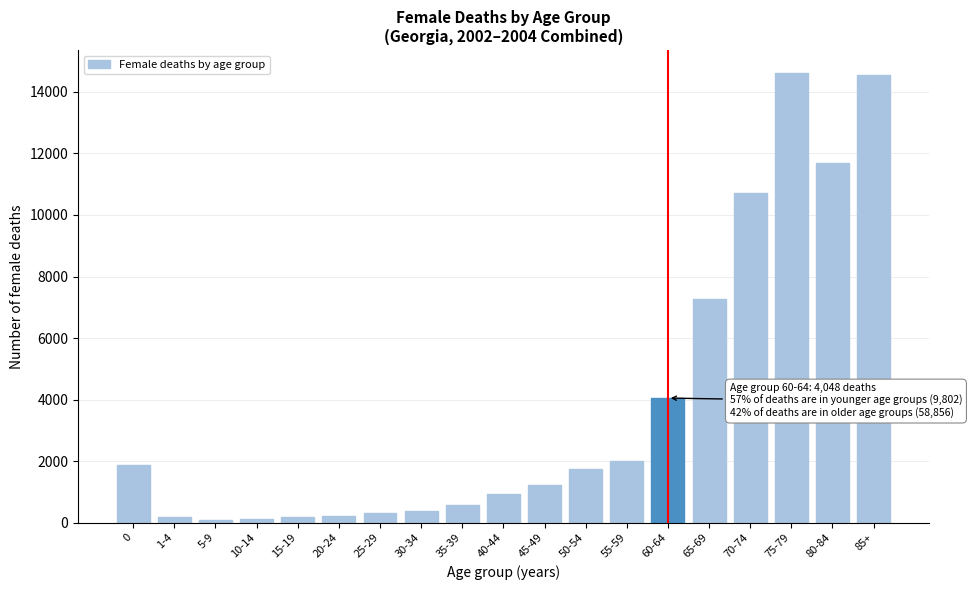

What is the sum of all values?

72706